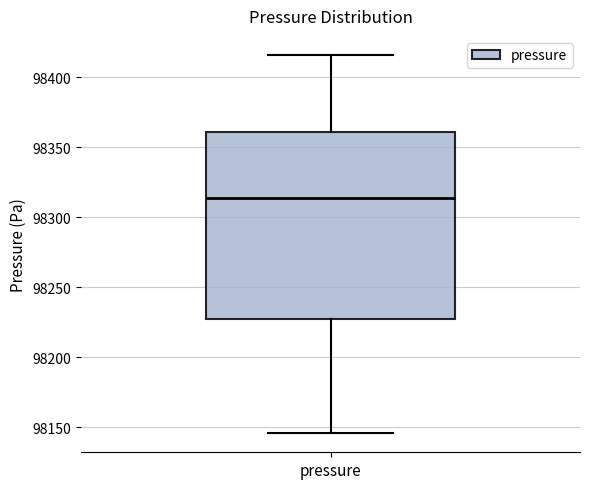

Read this box plot against the y-axis: the position of the median line, the range covered by the box, and the ends of both whiskers. The values are not printed on the chart, so give them approximately, as read against the axis.

median 98315, box 98225 to 98360, whiskers 98145 to 98415